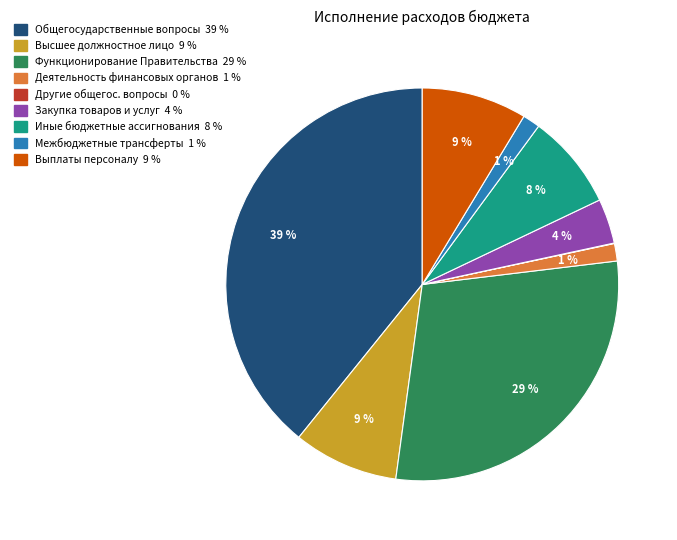

To the nearest percent, what is the average slice percentage?

11%